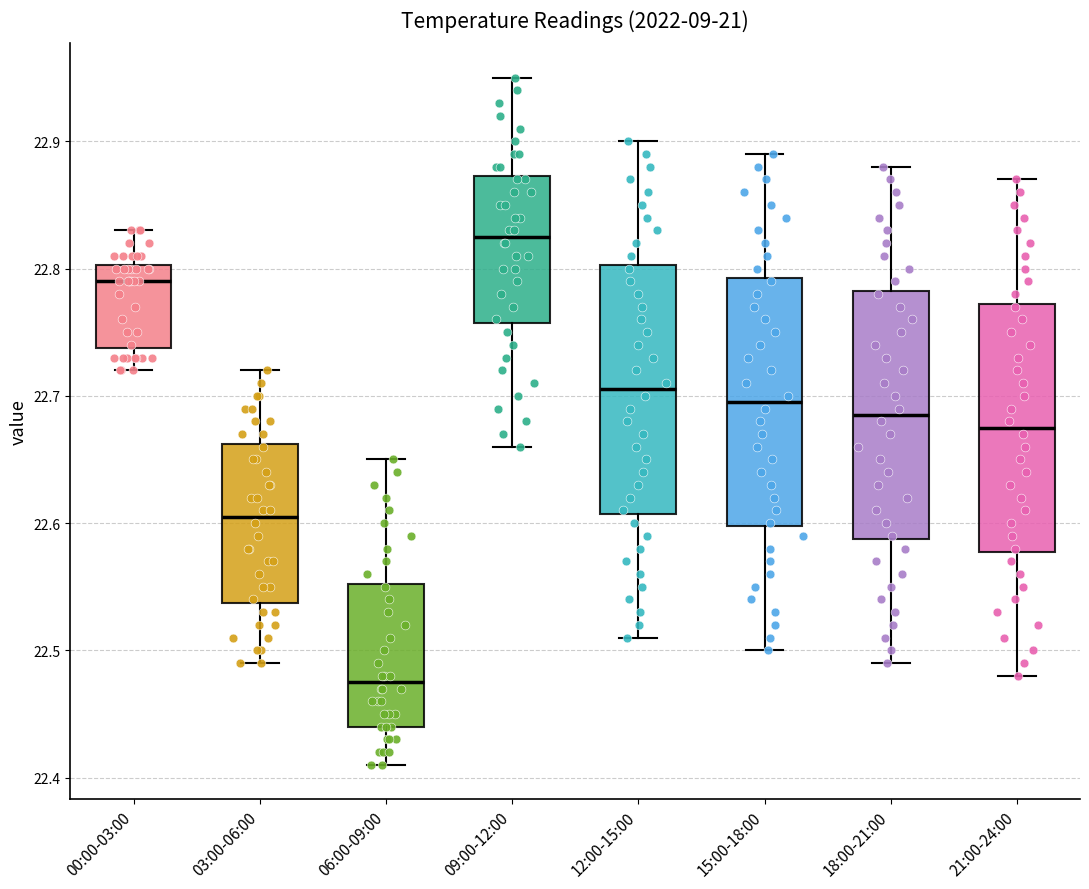

Which box has the lowest median line?

06:00-09:00